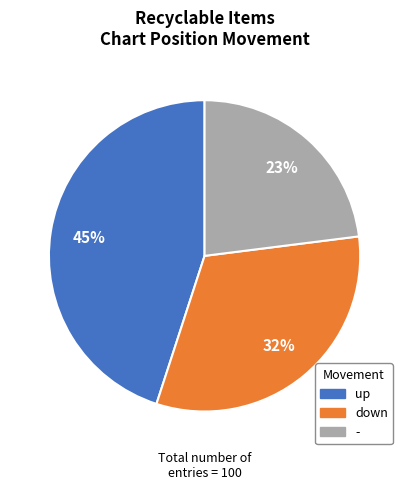

How many slices are in this pie chart?

3